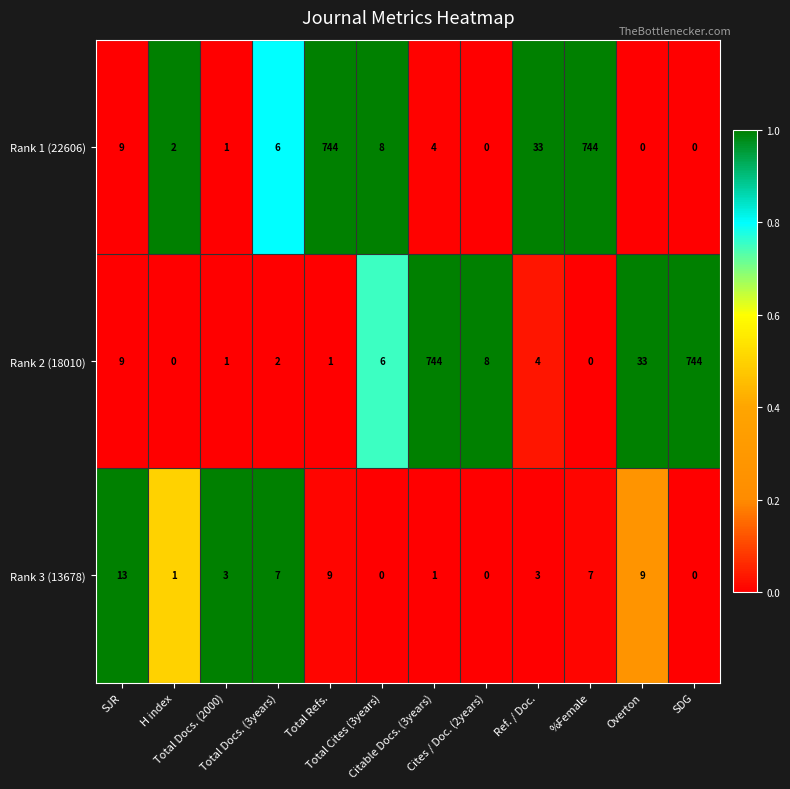

What is the maximum value shown in the chart?

744